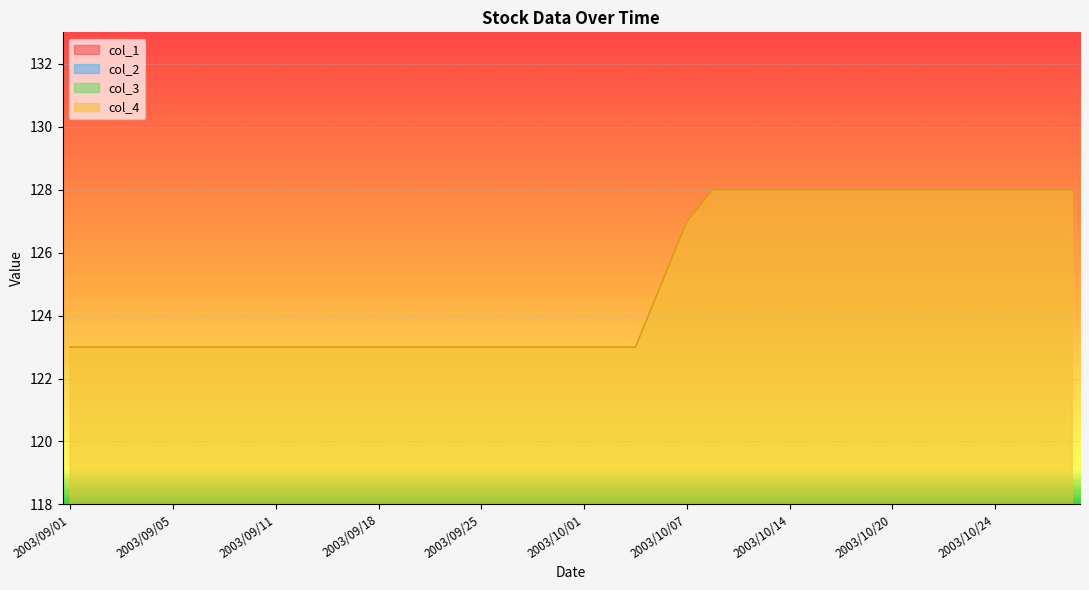

What is the label of the 6th point from the right?

2003/10/22